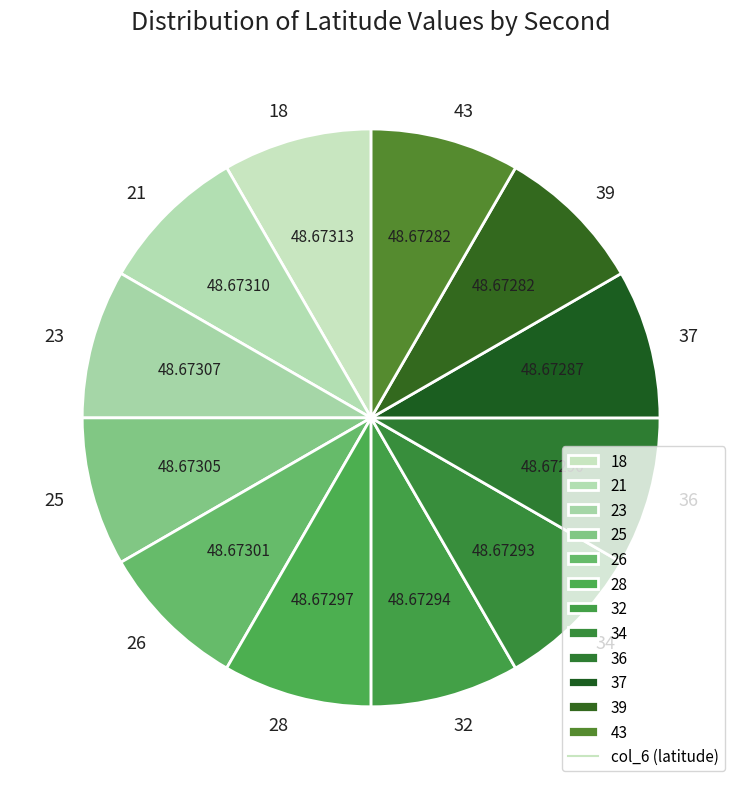

Is the sum of 34 and 21 greater than half?

No